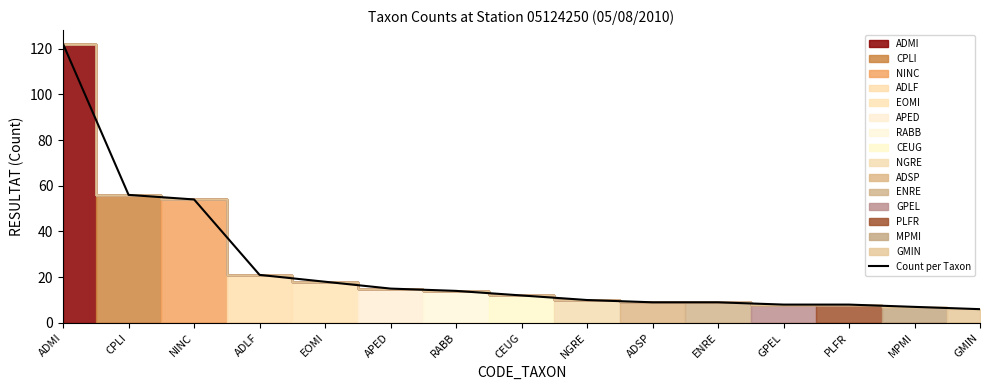

Reading right to left, list all the values displayed in this chart.

6	7	8	8	9	9	10	12	14	15	18	21	54	56	122